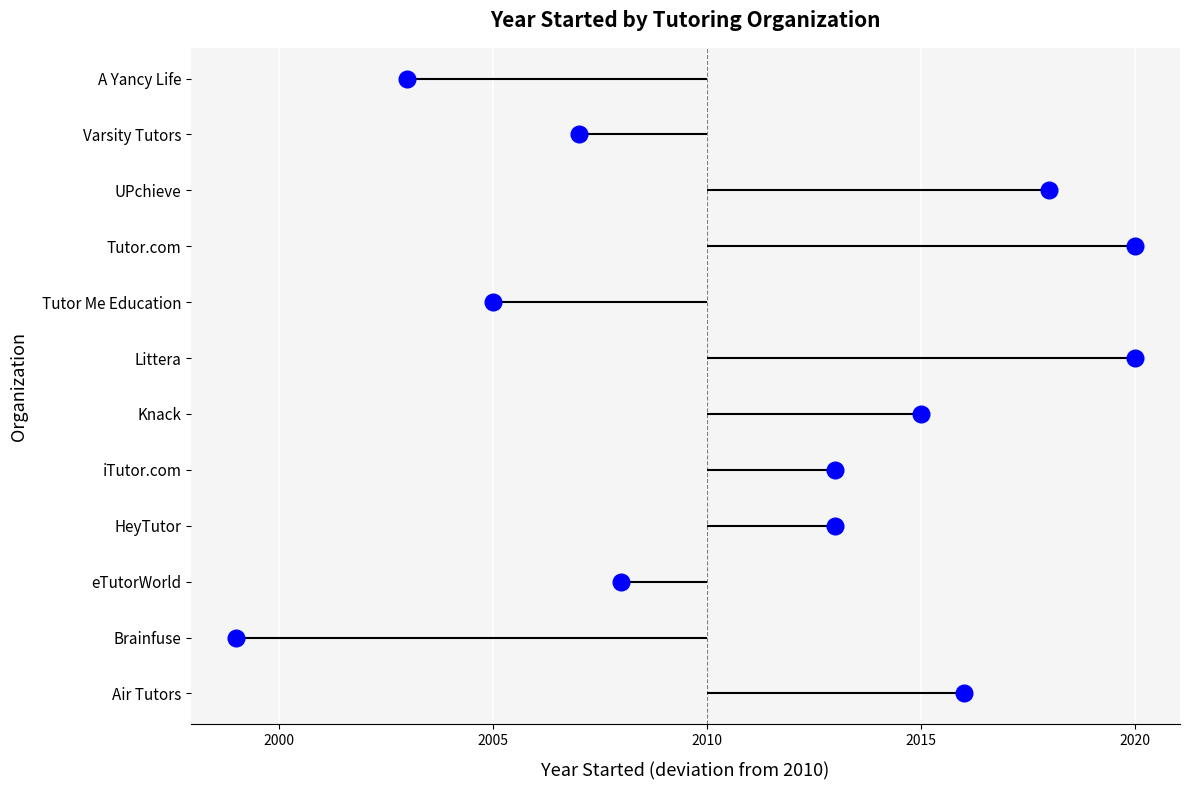

What is the minimum value shown in the chart?

1999